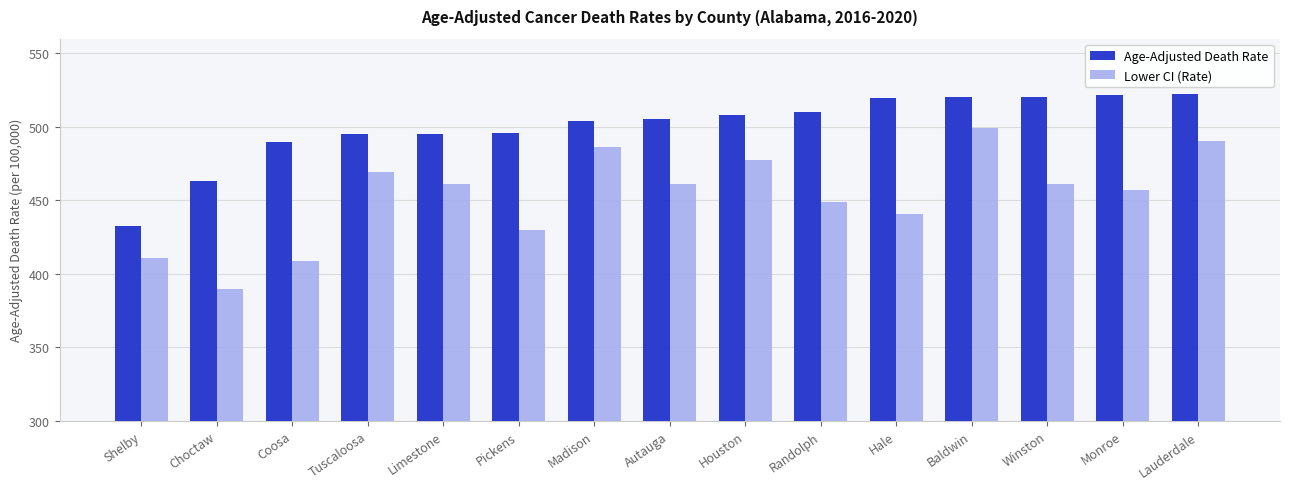

What is the difference between the Lower CI (Rate) values at Winston and Randolph?

12.1